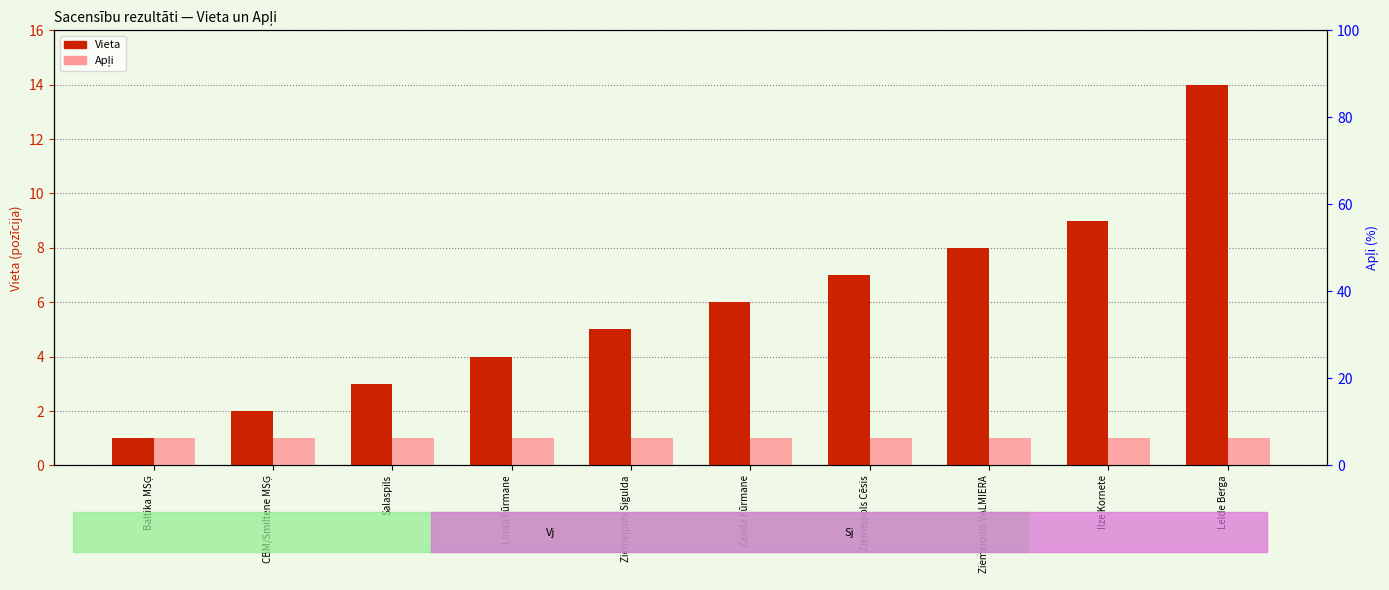

List the series in order of their peak value, lowest first.

Apļi, Vieta